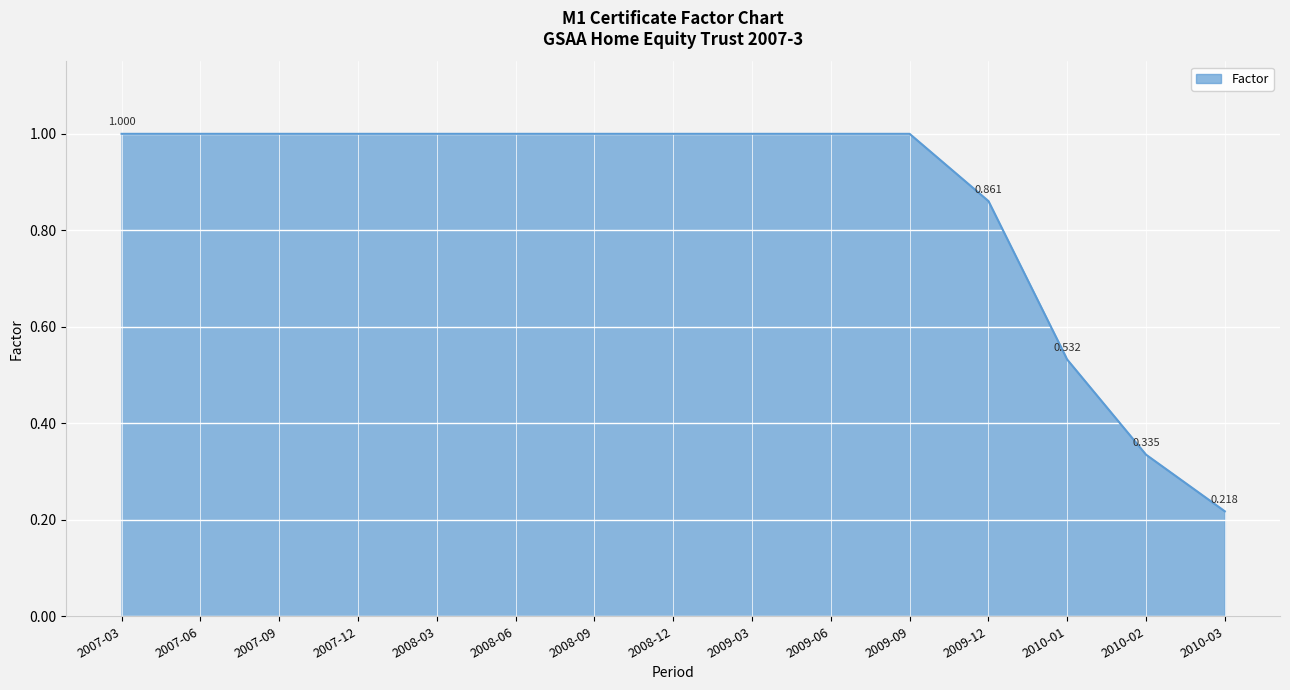

What is the difference between the maximum and minimum values?

0.8